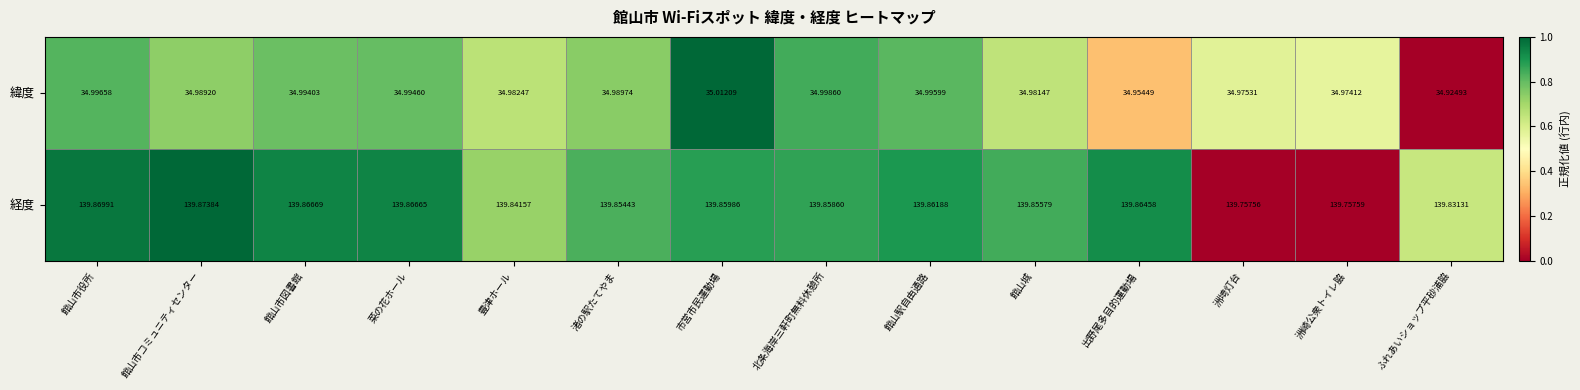

Count the number of data series in this chart.

2